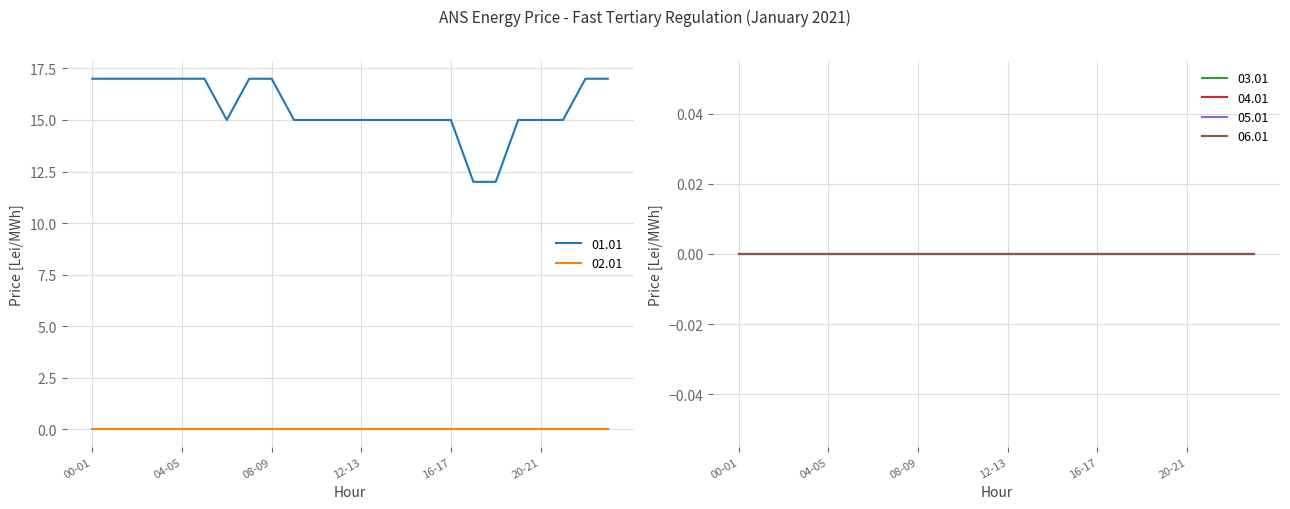

At which label is 02.01 closest to 0?

00-01